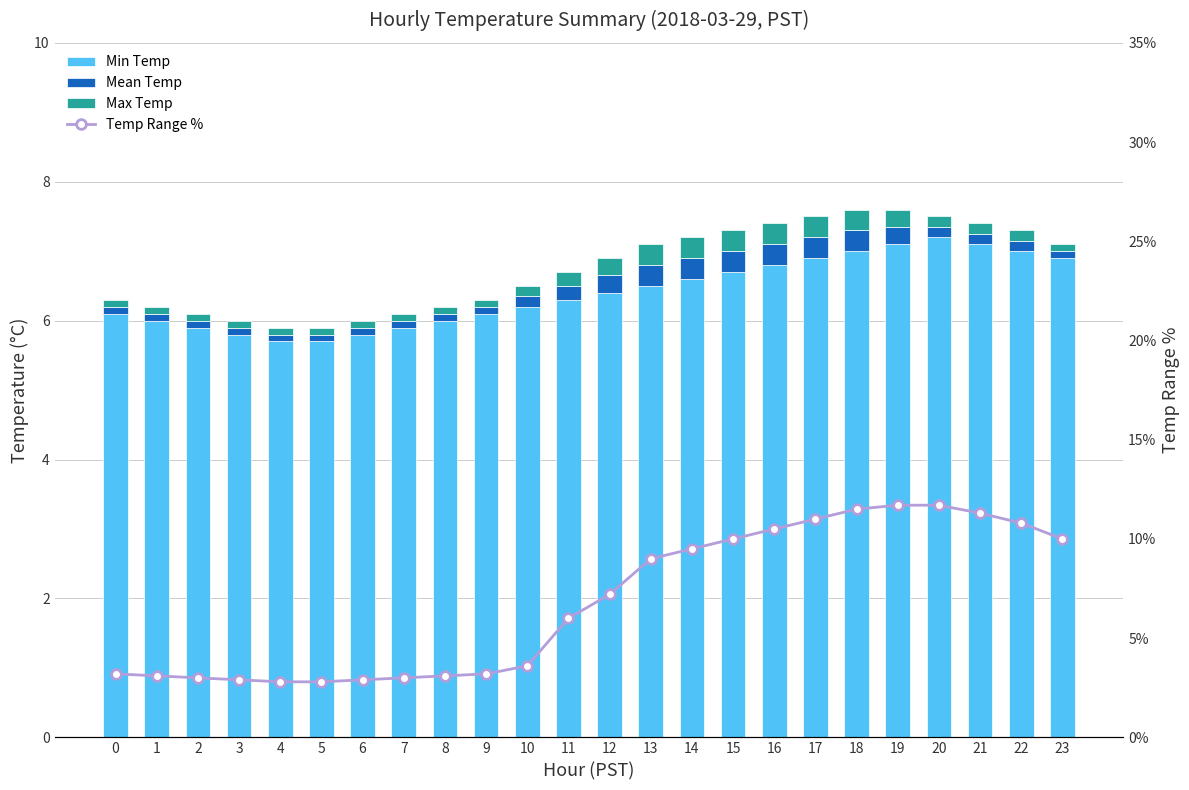

At which category is the sum across all series the highest?

19